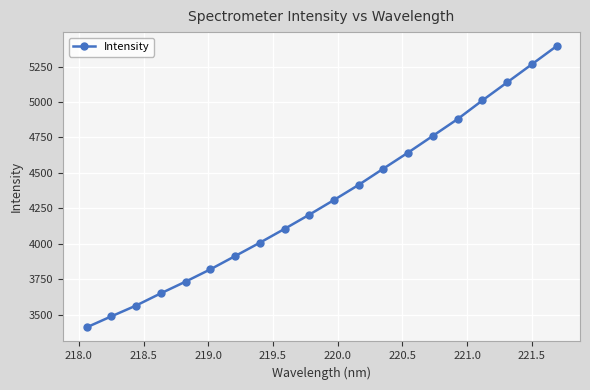

What is the sum of all values?

86240.9